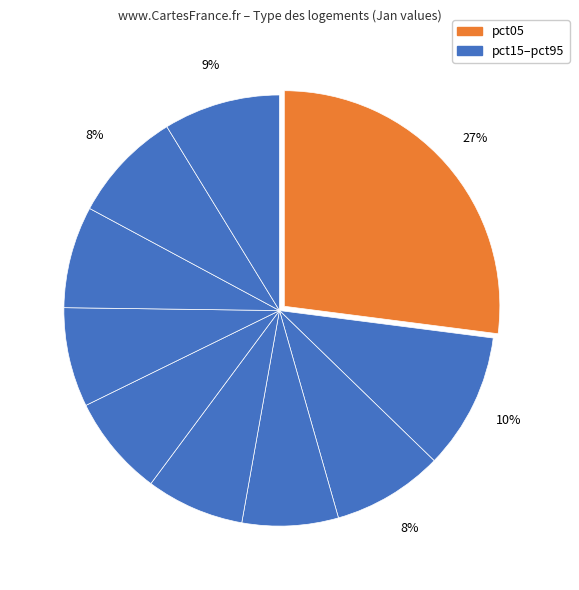

How many slices are in this pie chart?

10